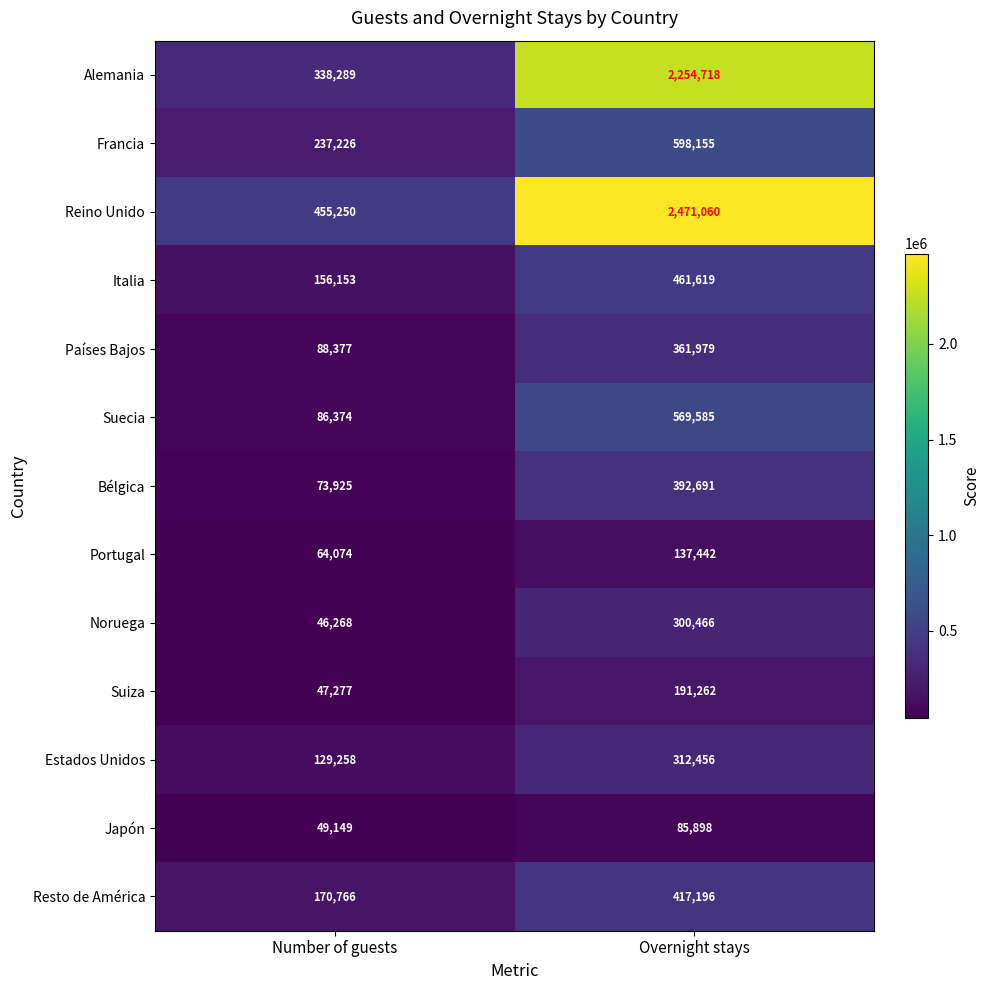

What is the difference between the highest and lowest values at Number of guests?

408982